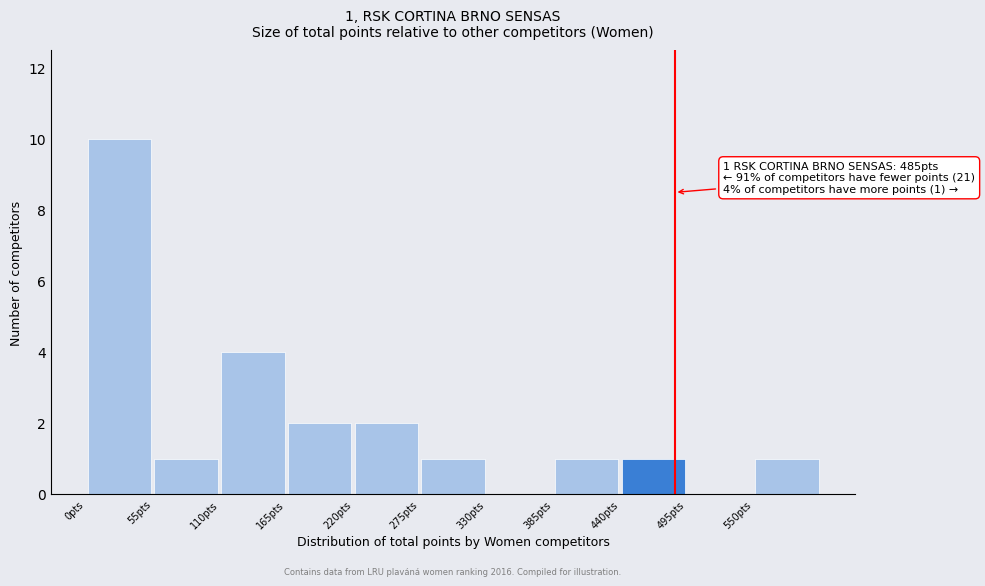

Over which range of the x-axis is the bar tallest?

0 to 55